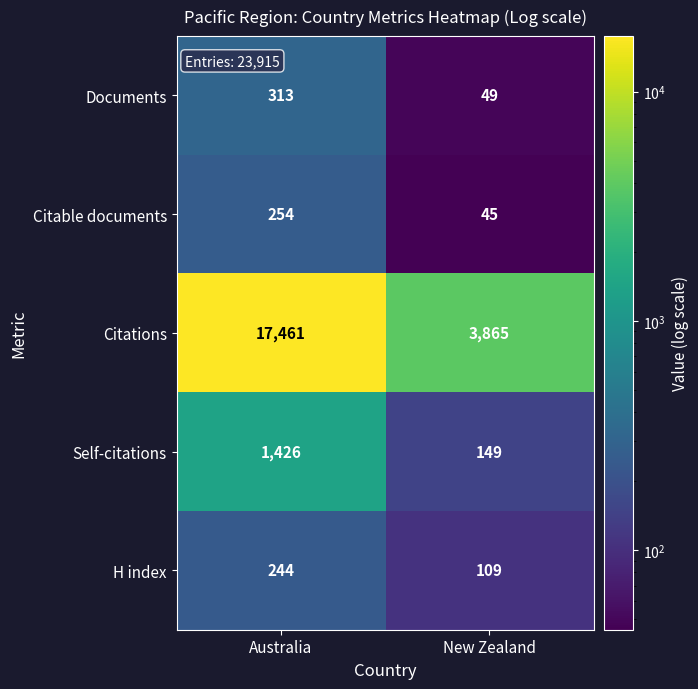

Between Australia and New Zealand, which series saw the biggest shift?

Citations